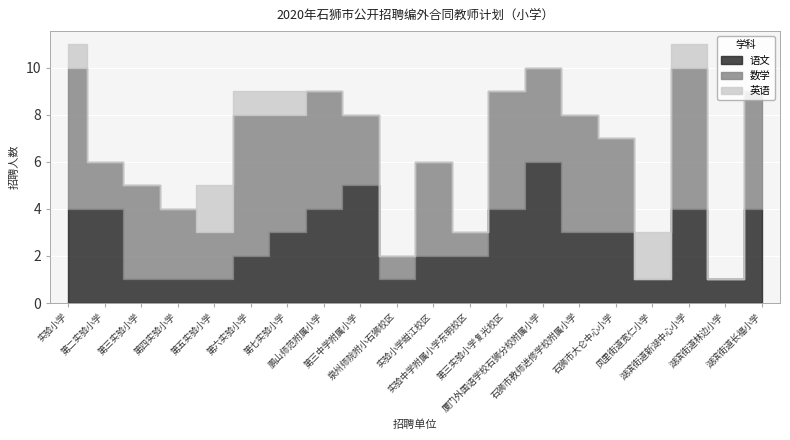

The value of 数学 at 第三中学附属小学 is 4. True or false?

False